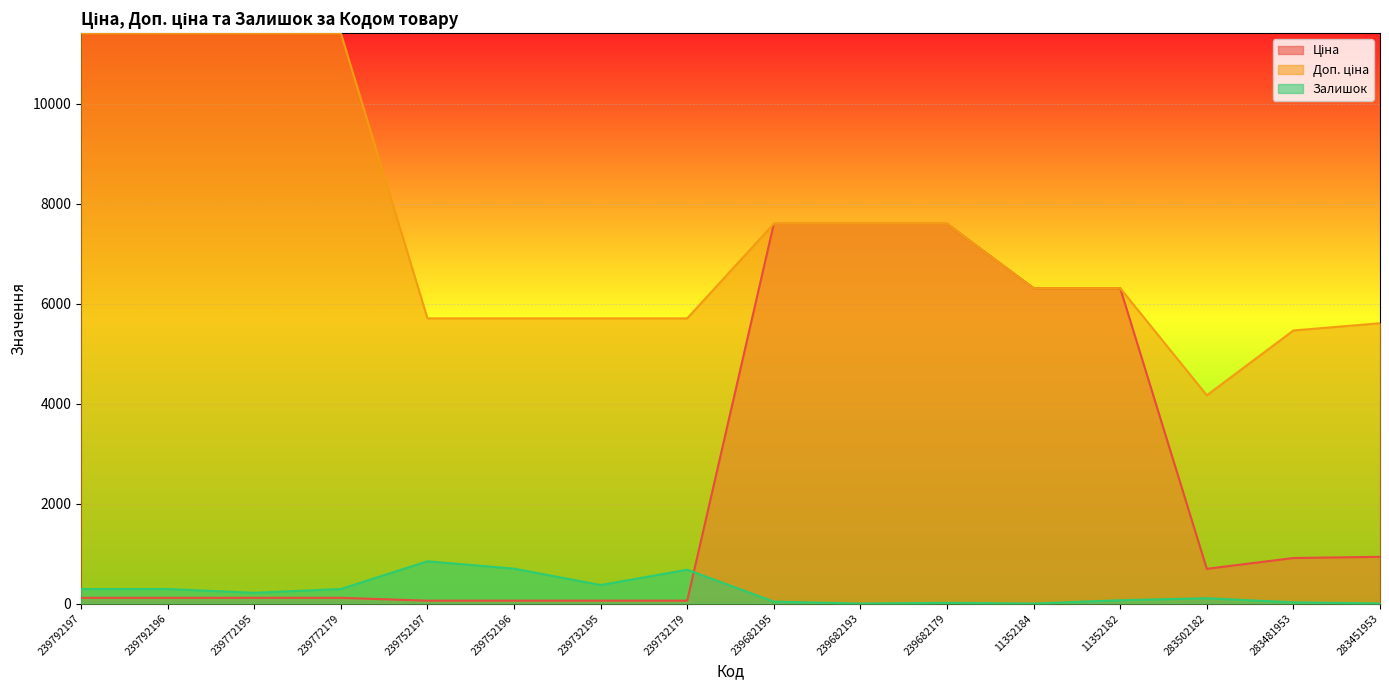

What is the value of the Доп. ціна point at the 2nd from the left?

11410.0